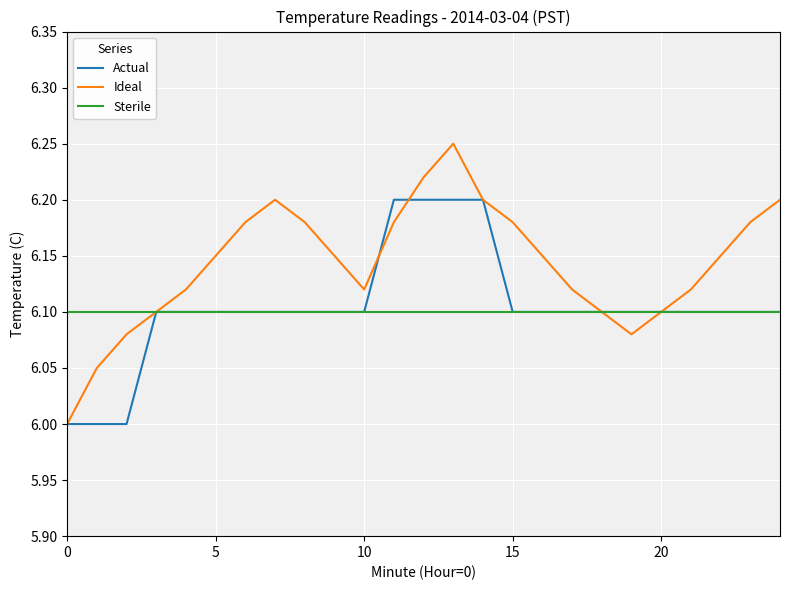

Rank the series by their maximum value, from highest to lowest.

Ideal, Actual, Sterile